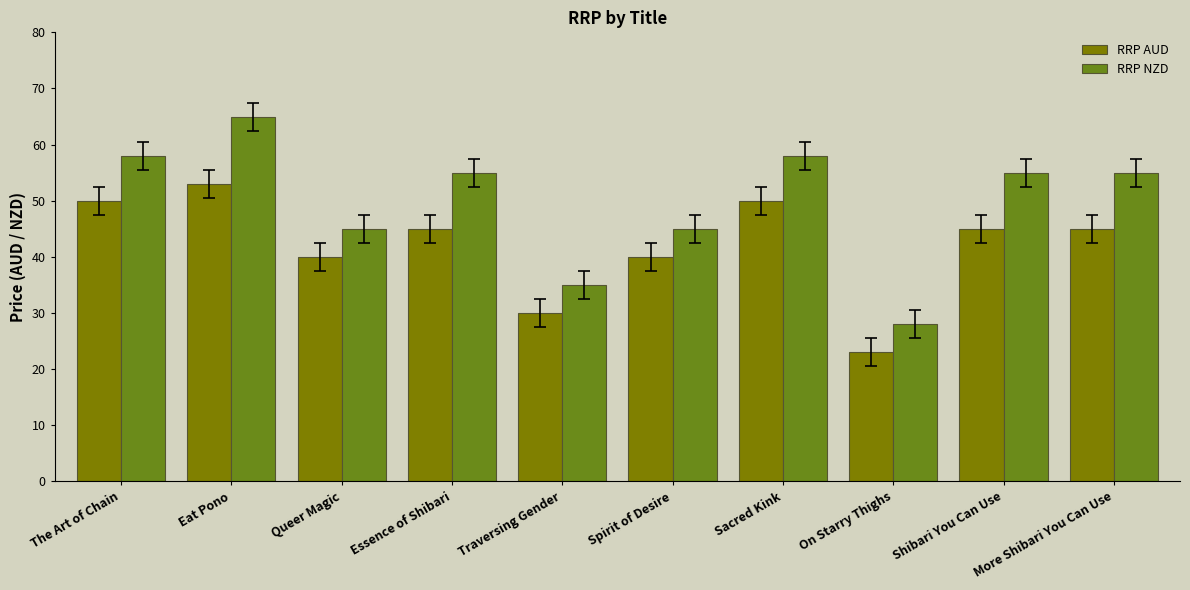

What position from the left is Eat Pono?

2